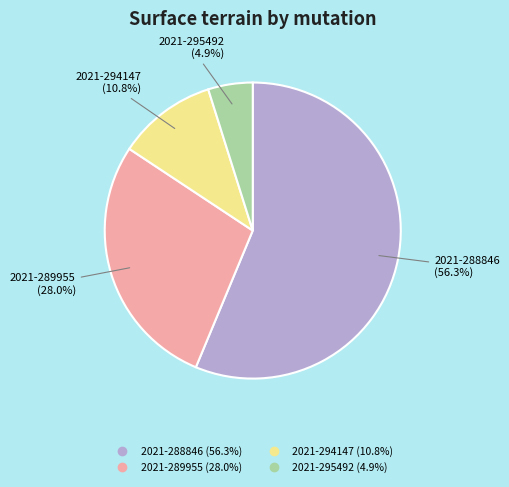

Is 2021-288846 the majority of the pie?

Yes